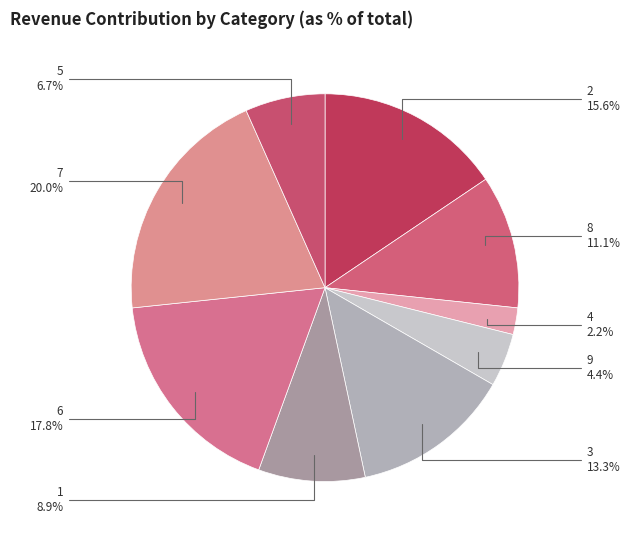

How many segments does this pie chart have?

9